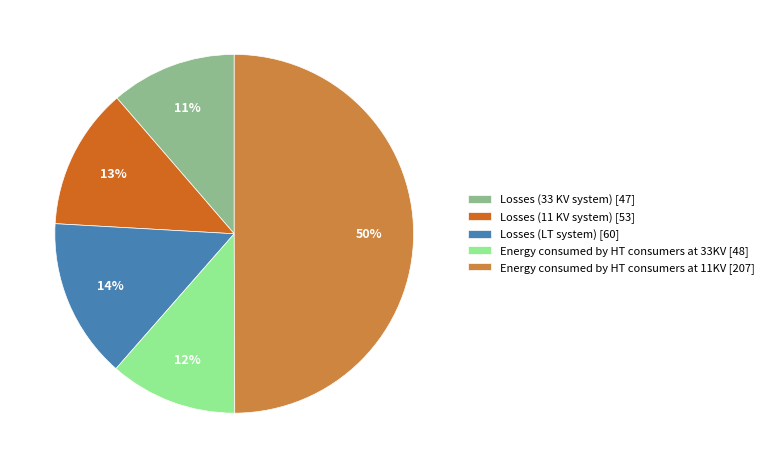

Count the number of slices in the pie.

5